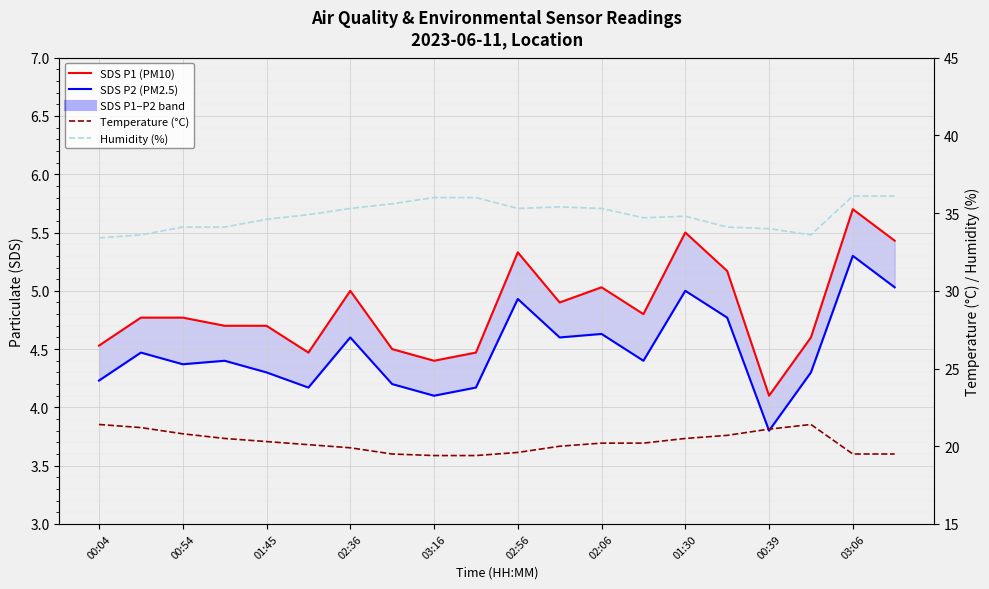

At which label does Temperature (°C) first exceed 20?

00:04